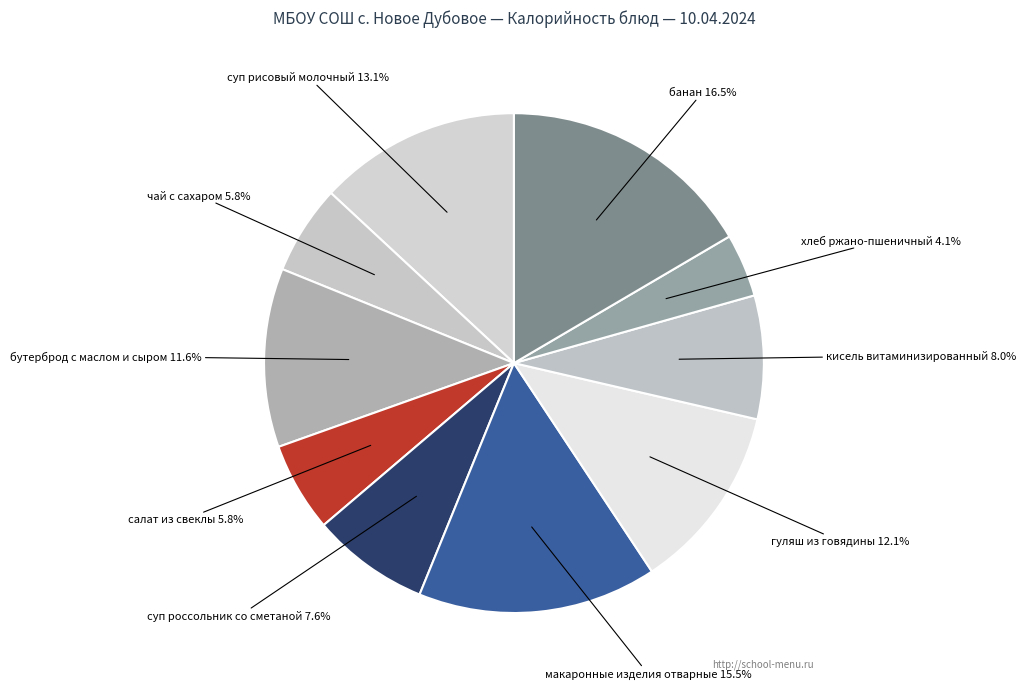

Is there a majority slice in this chart?

No